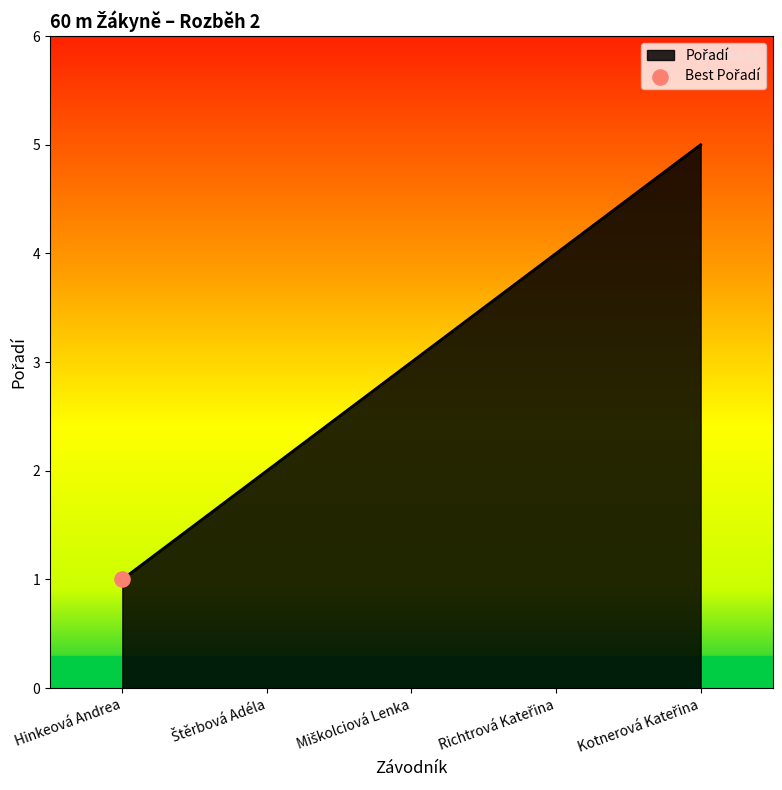

The chart shows a value of 0 at Hinkeová Andrea. True or false?

False